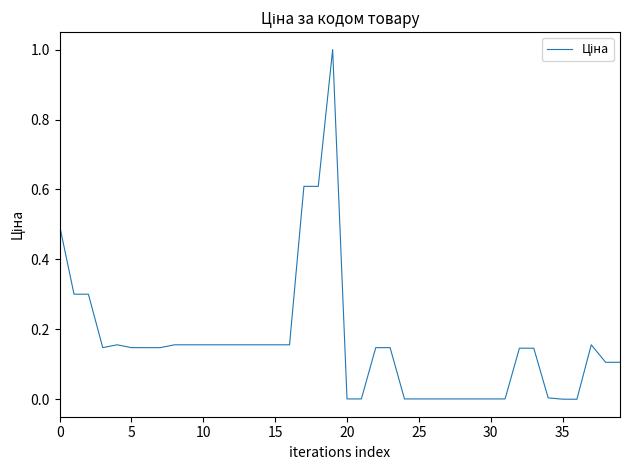

The chart shows a value of 0.0 at 35. True or false?

True